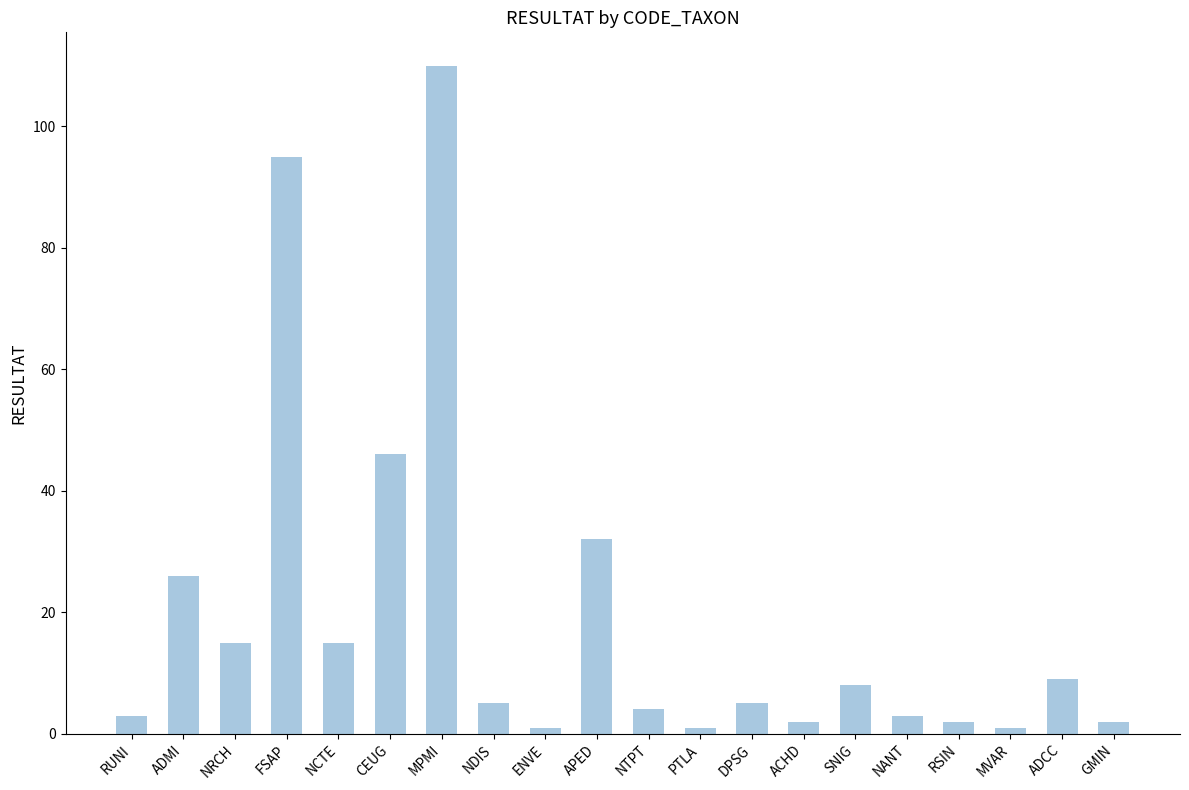

At which category does the chart reach its peak across all series?

MPMI